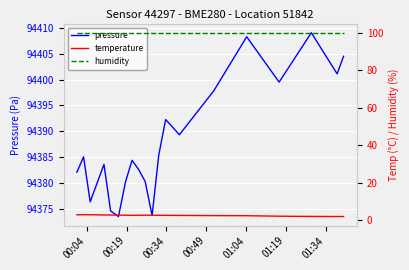

What is the lowest value of the pressure series?

94373.5